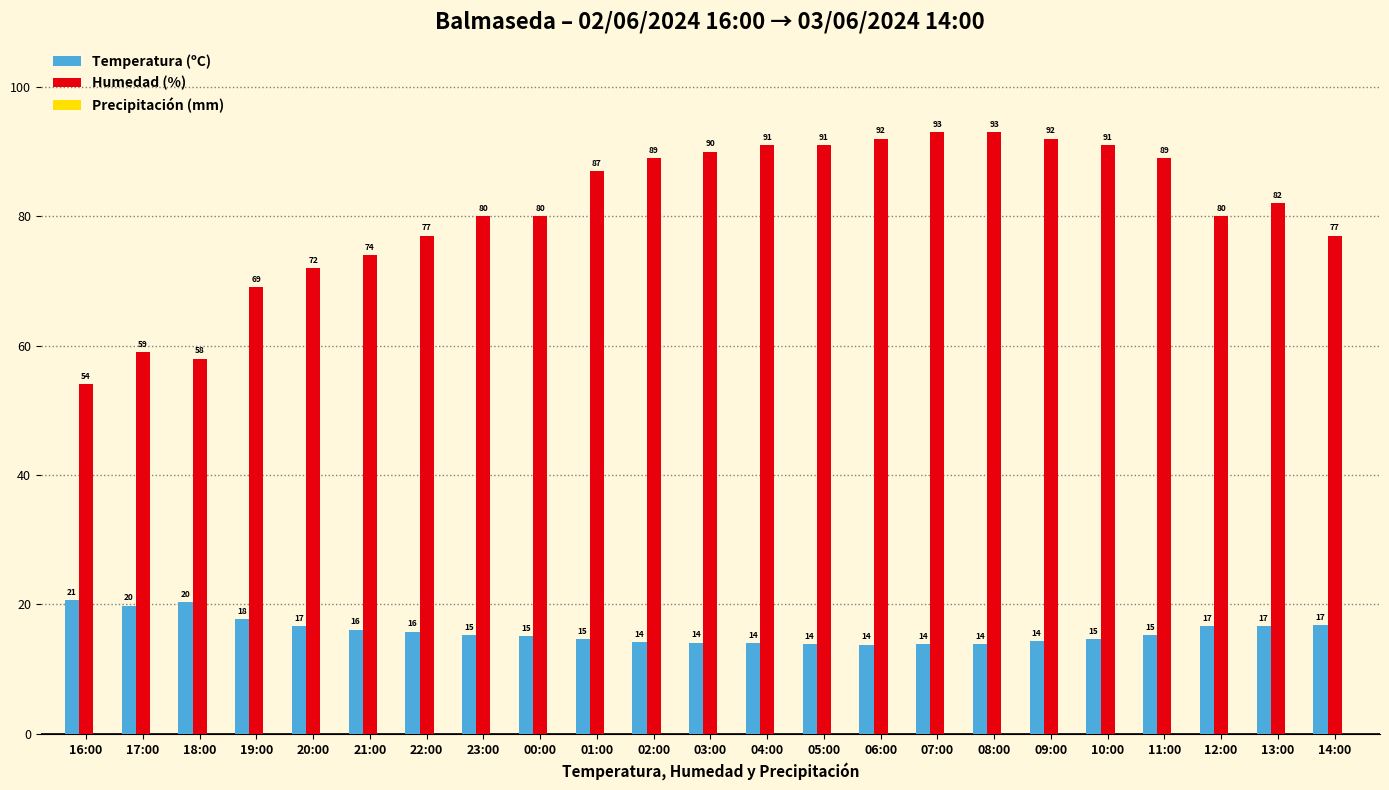

How many categories are shown in the chart?

23